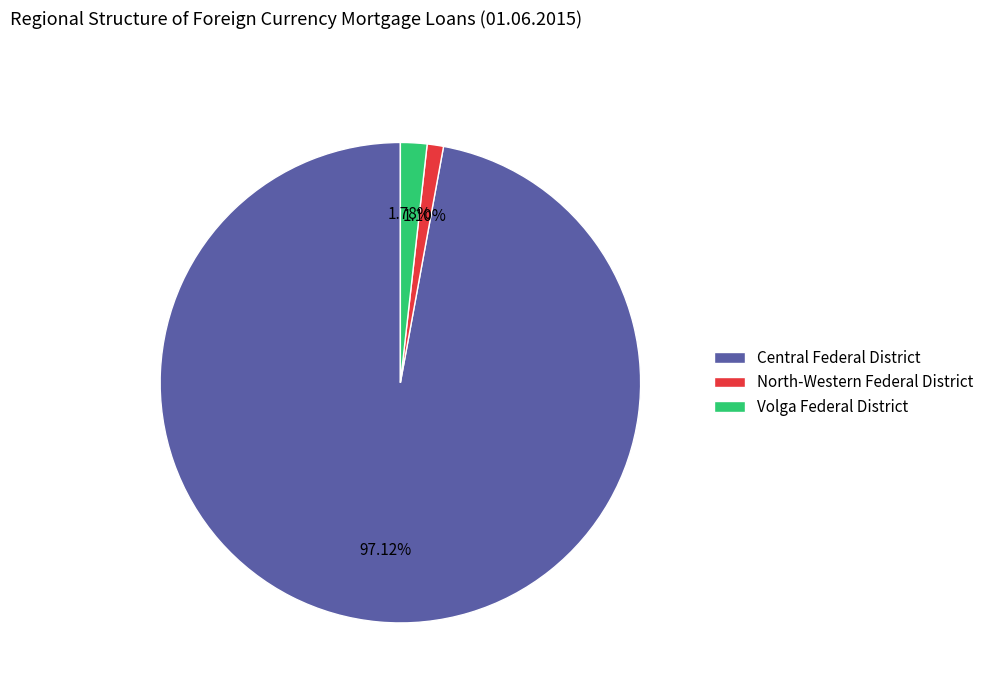

To the nearest percent, what is the combined percentage of Volga Federal District and North-Western Federal District?

3%